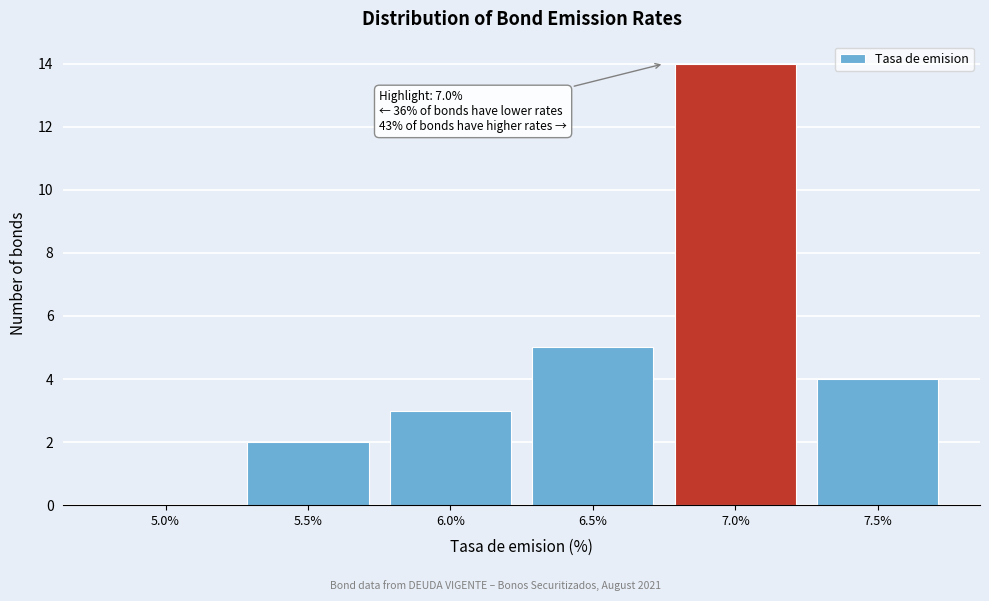

Reading left to right, list all the values displayed in this chart.

5.0%=0	5.5%=2	6.0%=3	6.5%=5	7.0%=14	7.5%=4